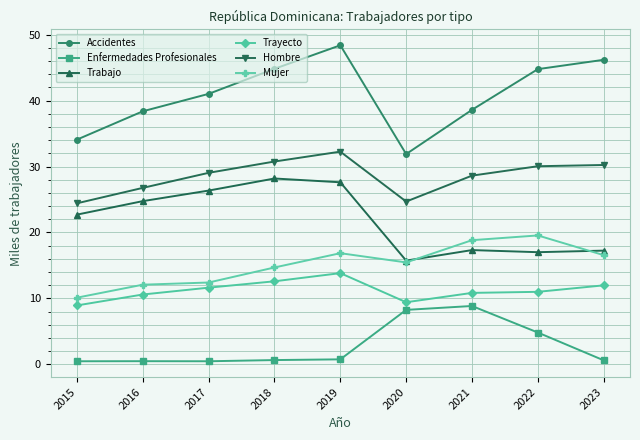

What is the sum of the Accidentes values at 2023 and 2020?

78.1